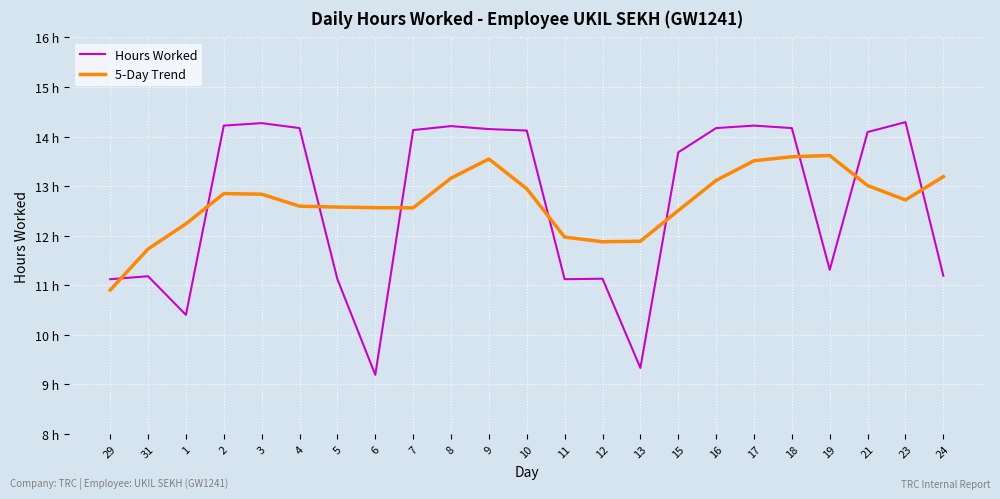

Between 17 and 24, which series saw the biggest shift?

Hours Worked